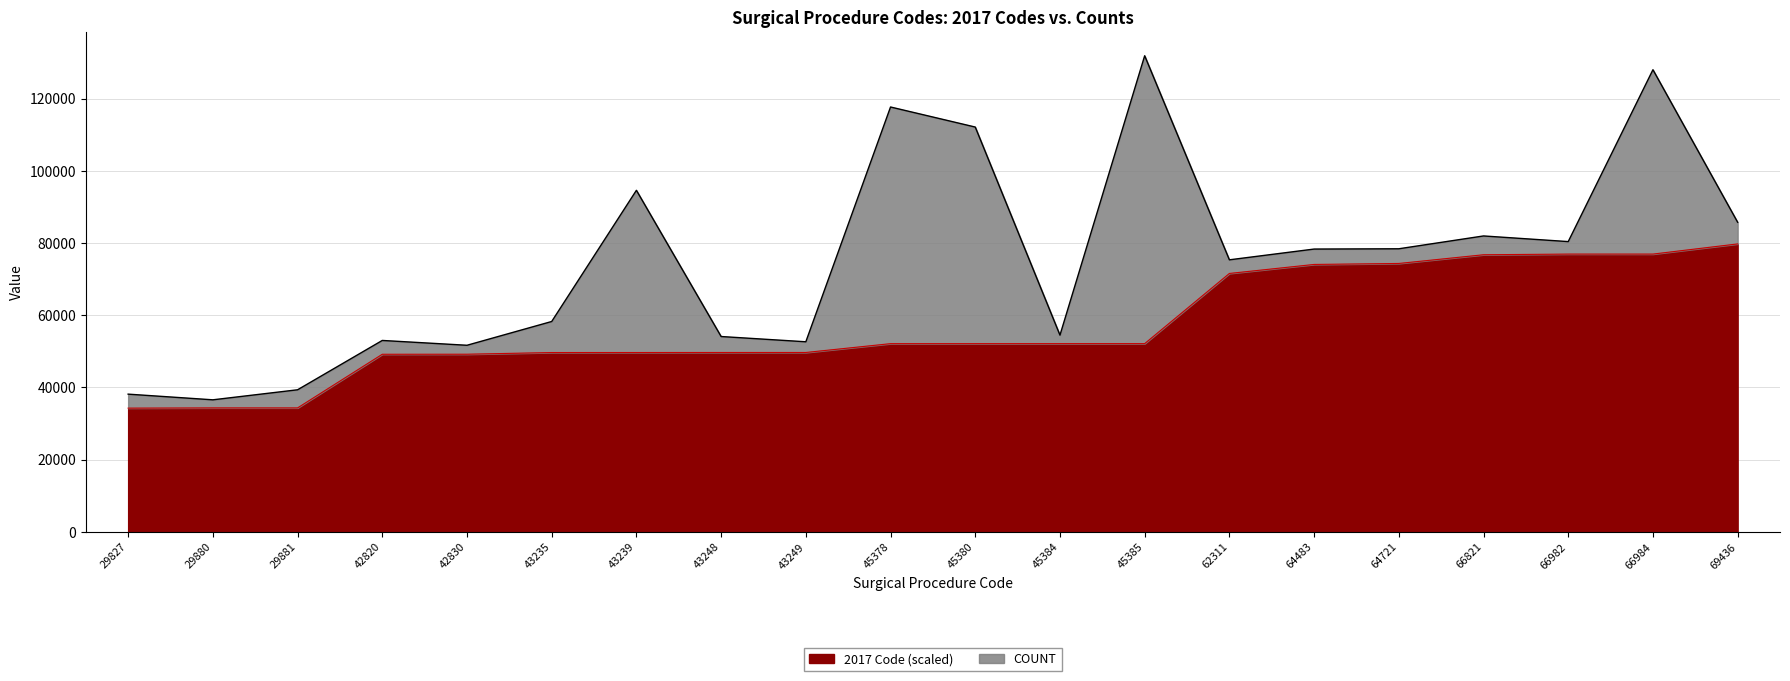

True or false: the data shows 76727.3 at 66821.

True